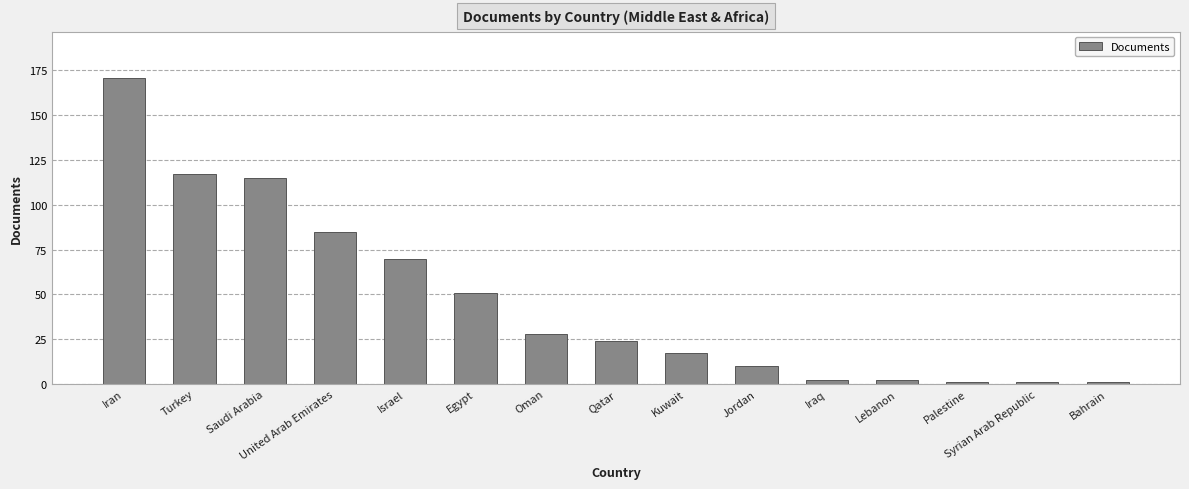

Reading right to left, extract all data points from this chart.

1	1	1	2	2	10	17	24	28	51	70	85	115	117	171